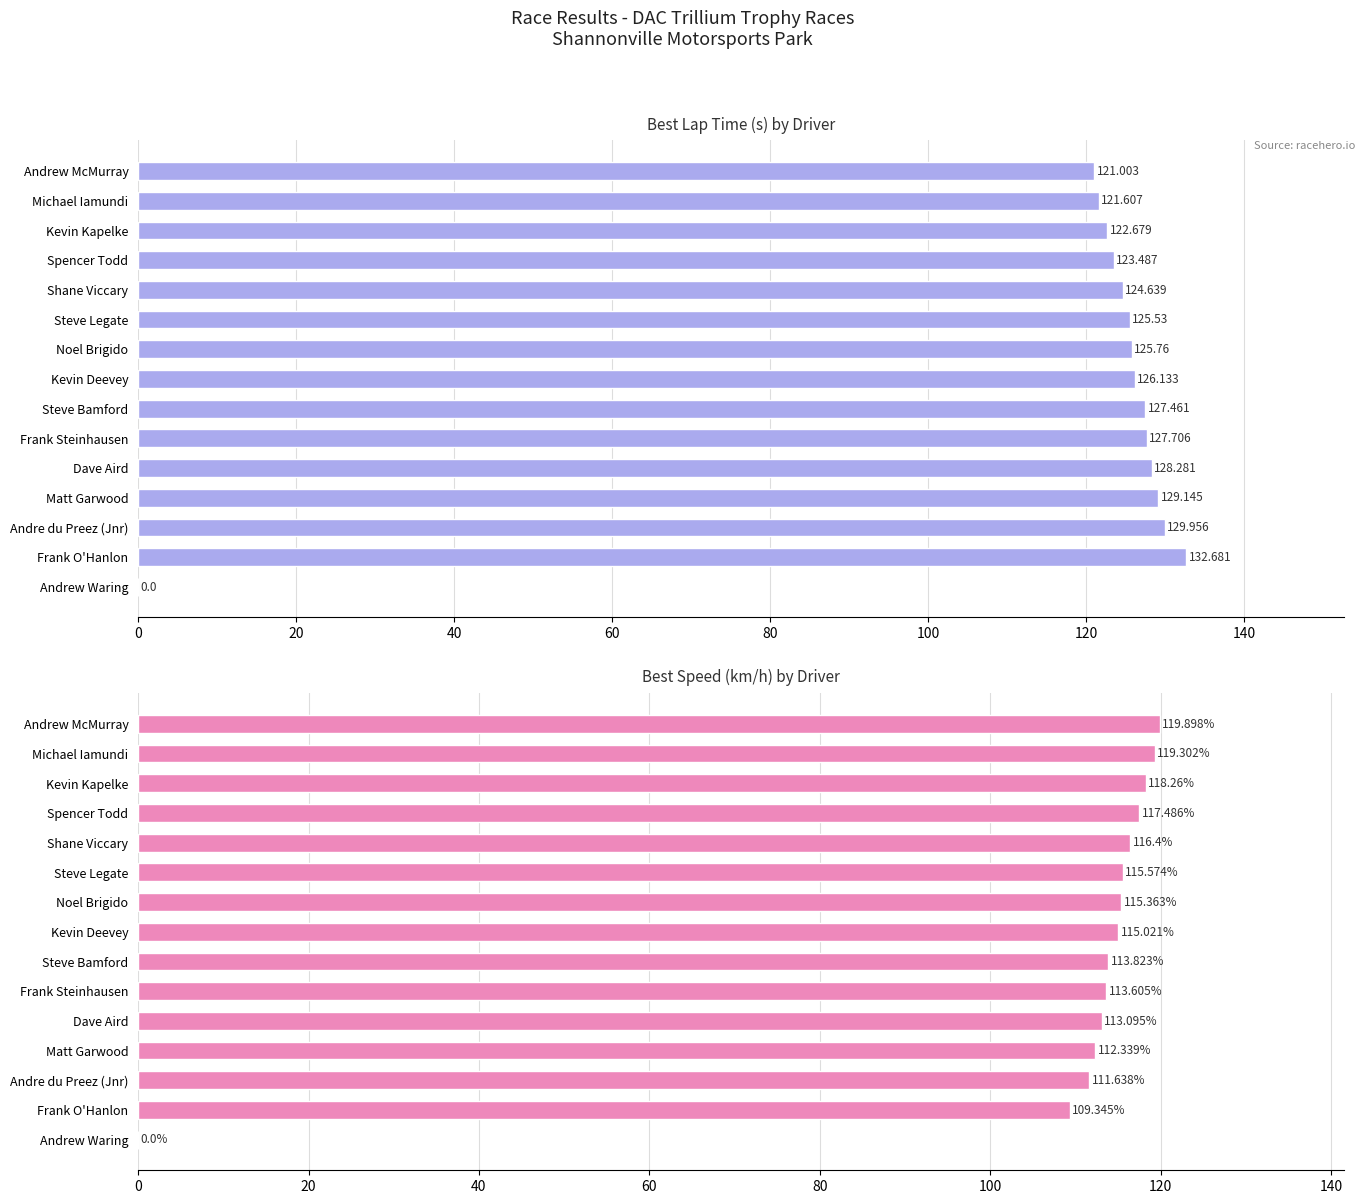

What are all the series names shown in the legend?

Best Lap time, Best Speed